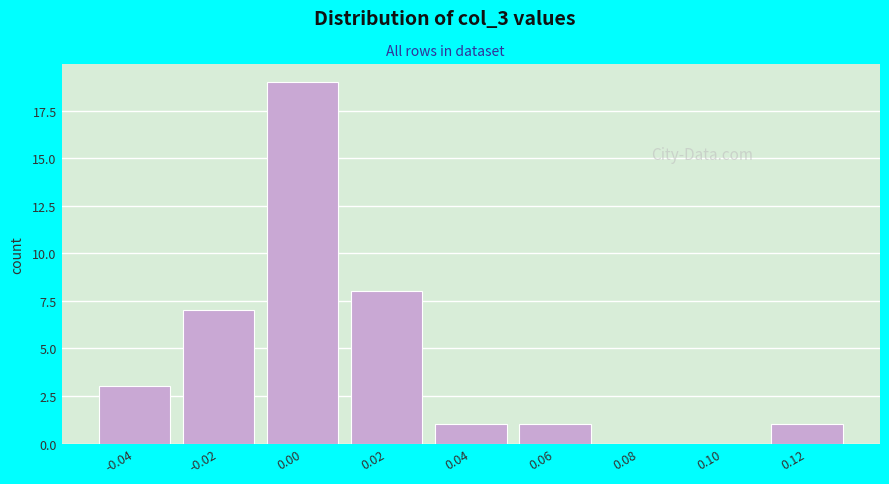

Reading right to left, what are all the values shown in this chart?

0.12=1	0.10=0	0.08=0	0.06=1	0.04=1	0.02=8	0.00=19	-0.02=7	-0.04=3